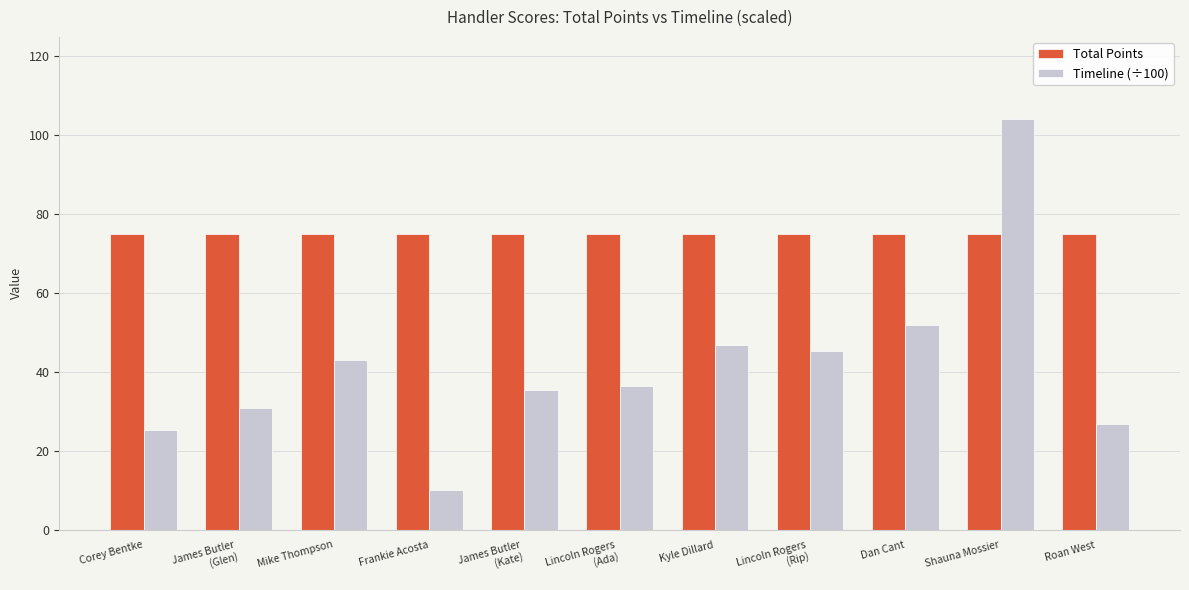

What is the spread (max minus min) of values at Shauna Mossier?

29.0